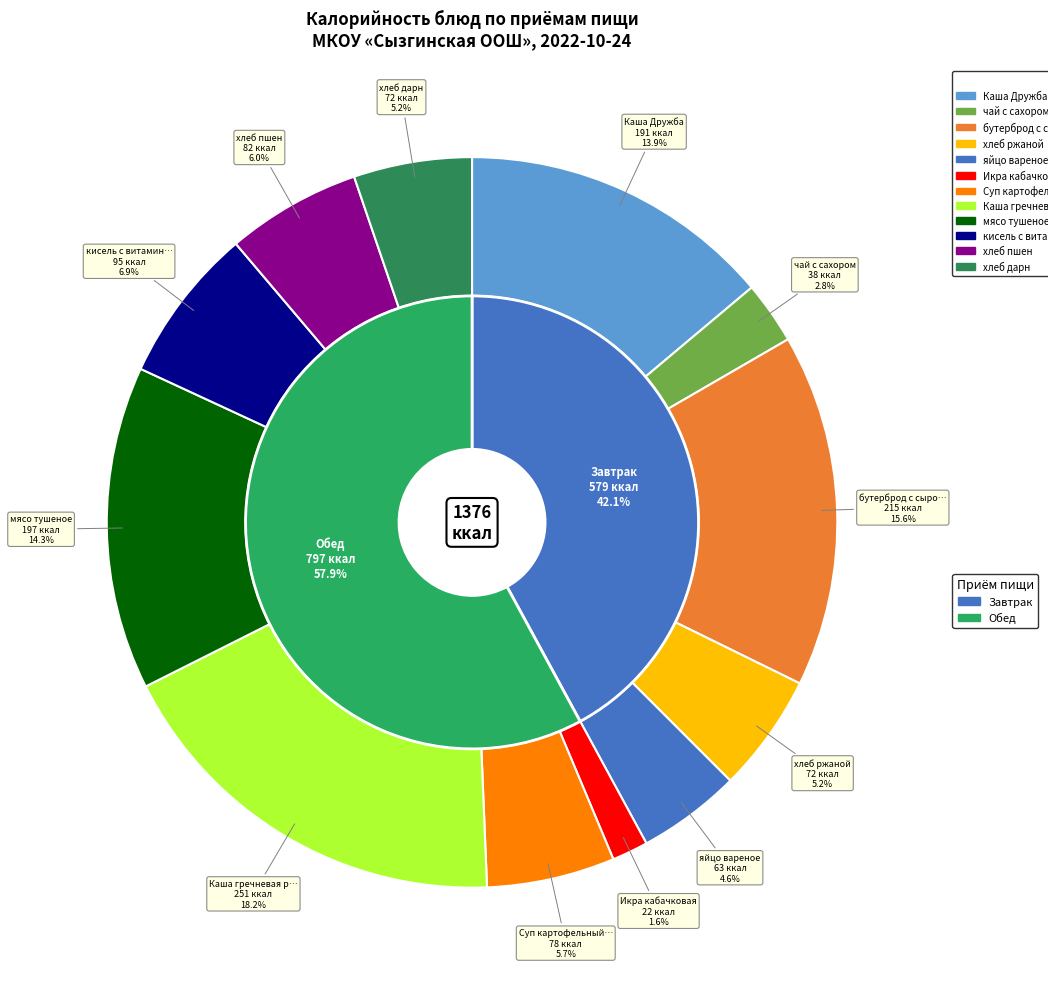

The яйцо вареное slice represents 5% of the pie. True or false?

True